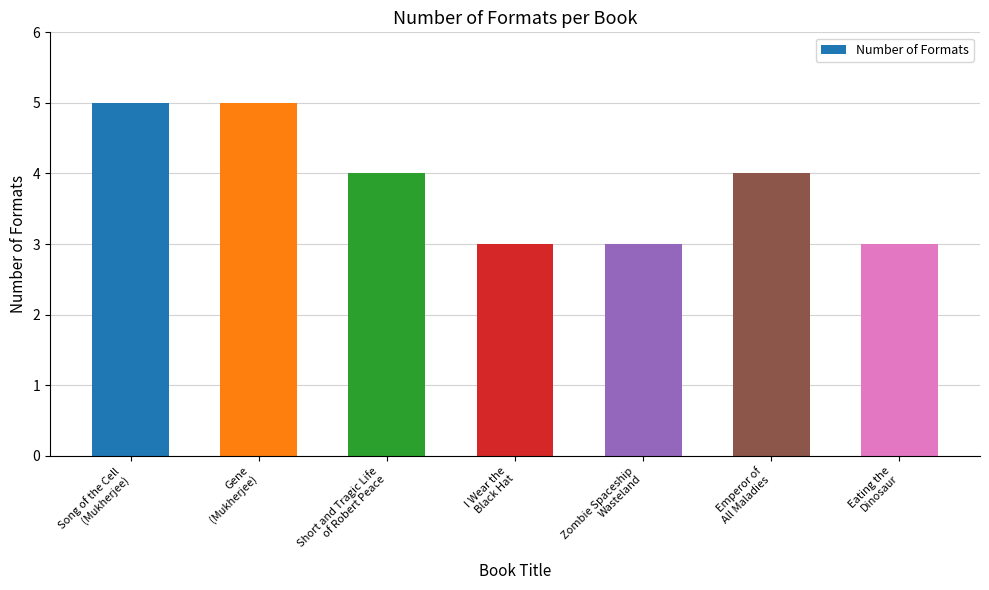

What is the smallest value displayed?

3